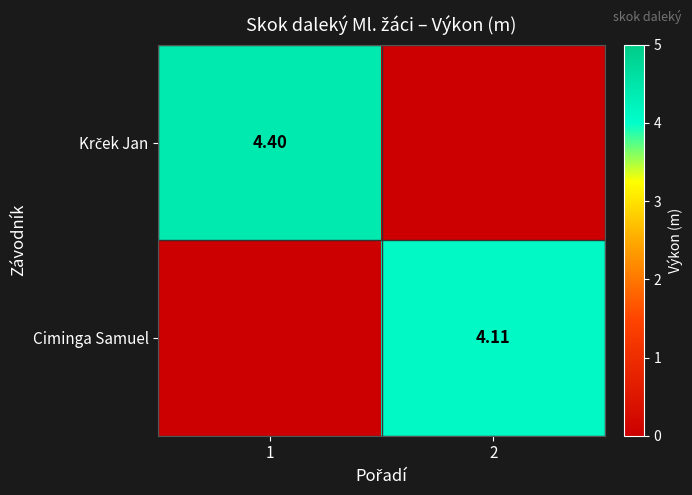

Which series has the largest range (max minus min)?

Krček Jan